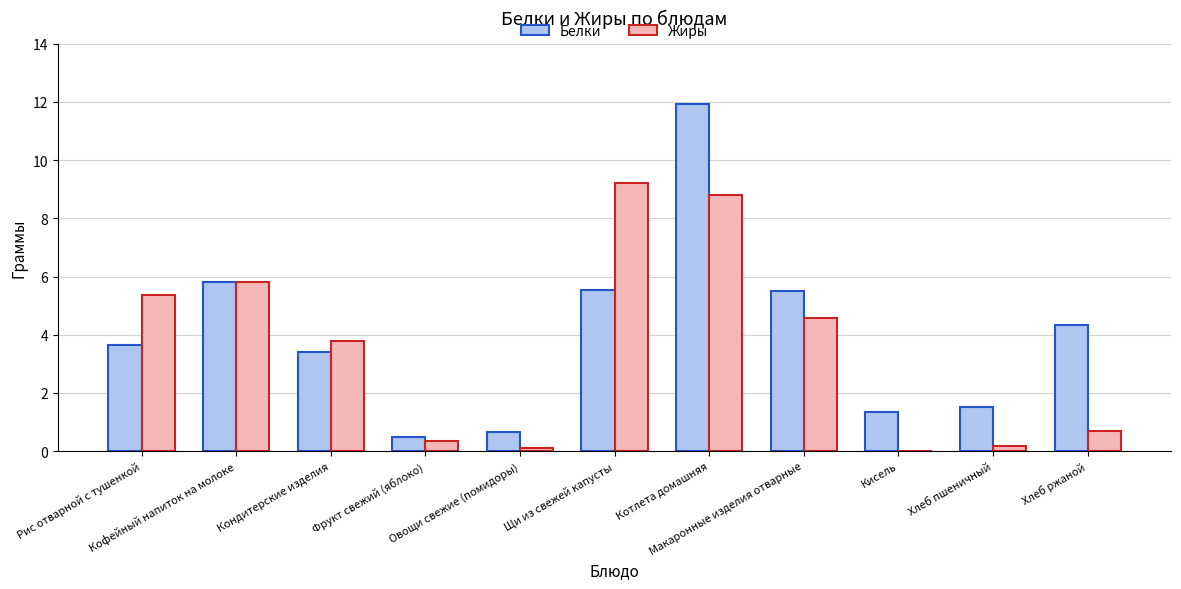

What is the sum of all Жиры values?

38.9